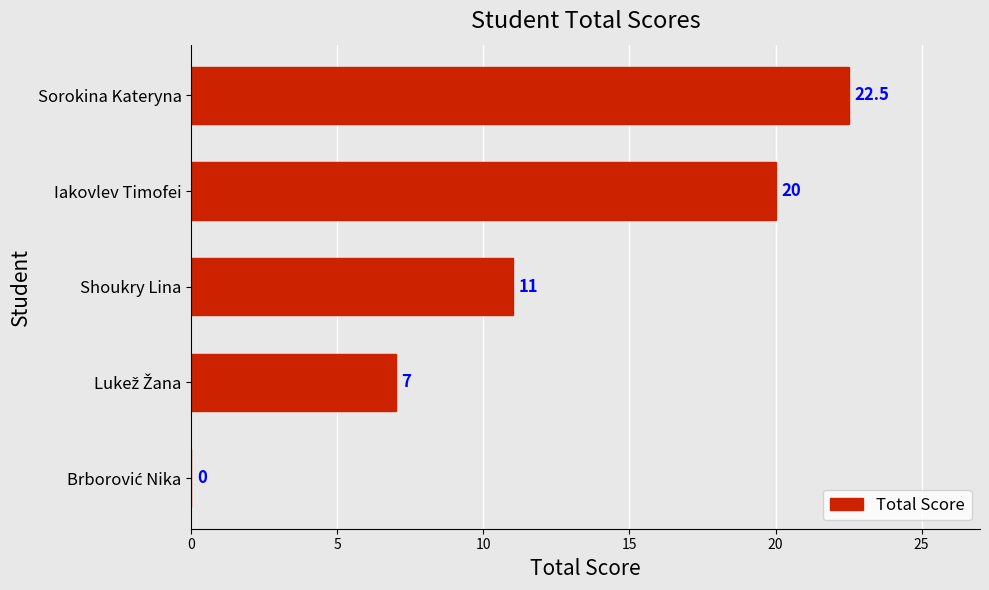

What is the maximum value shown in the chart?

22.5